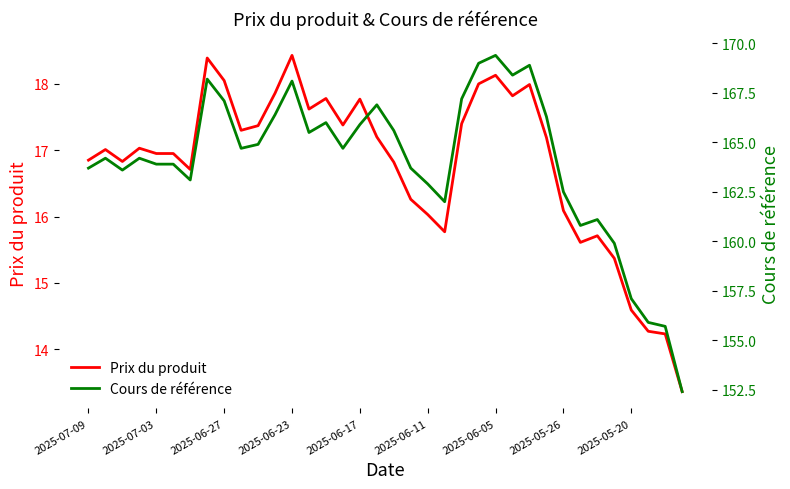

What is the sum of the Cours de référence values at 30 and 29?

321.9